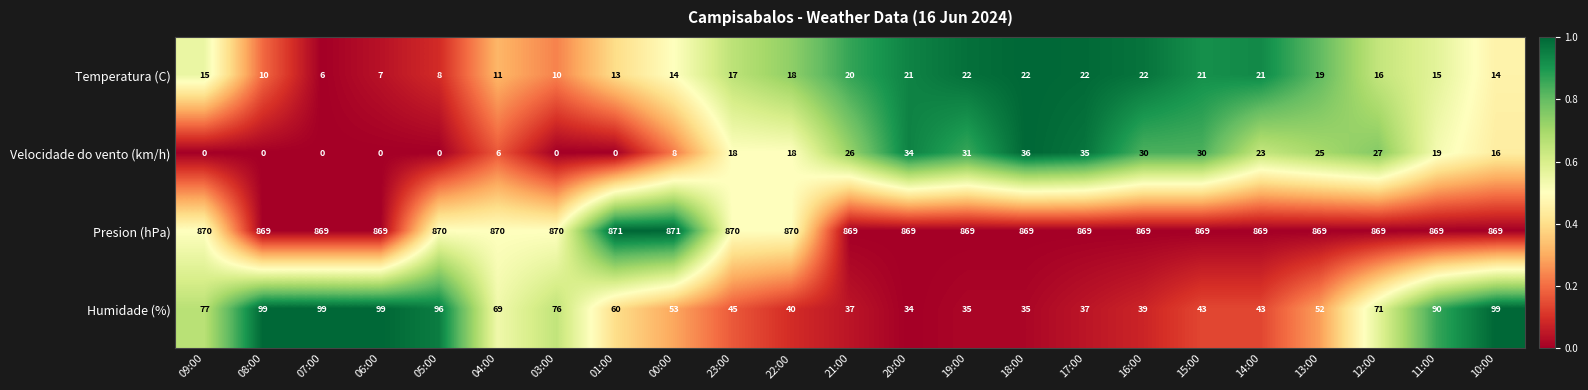

Where does the Humidade (%) series first go above 53?

09:00